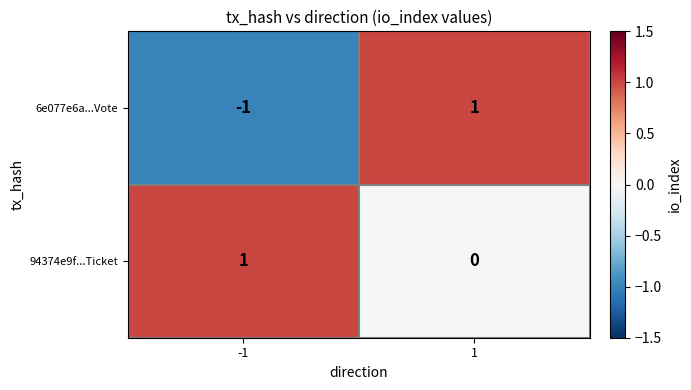

Which series changed the most between -1 and 1?

6e077e6a...Vote